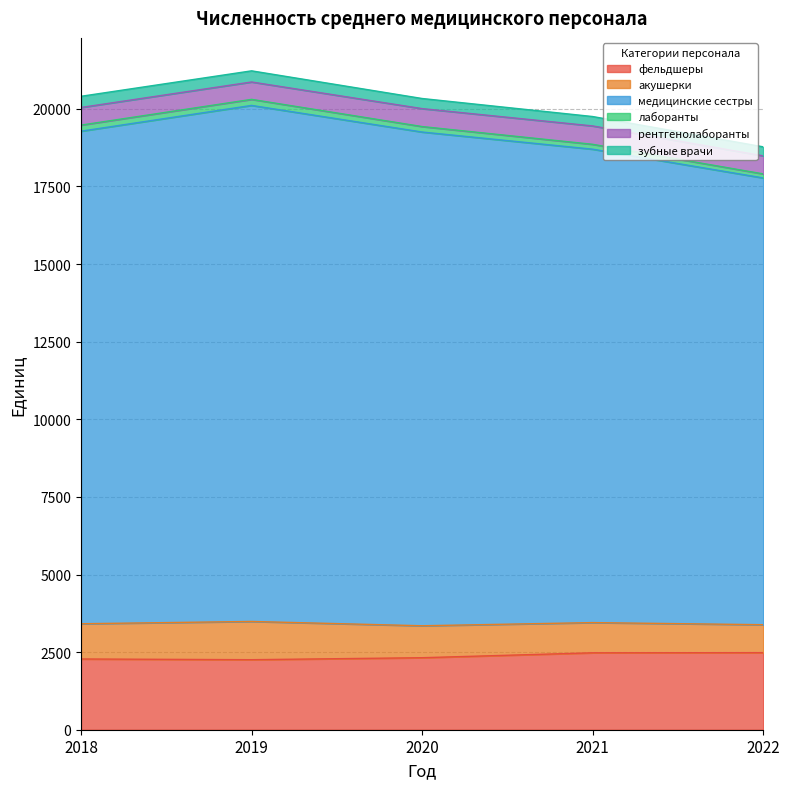

What is the difference between the медицинские сестры values at 2021 and 2022?

858